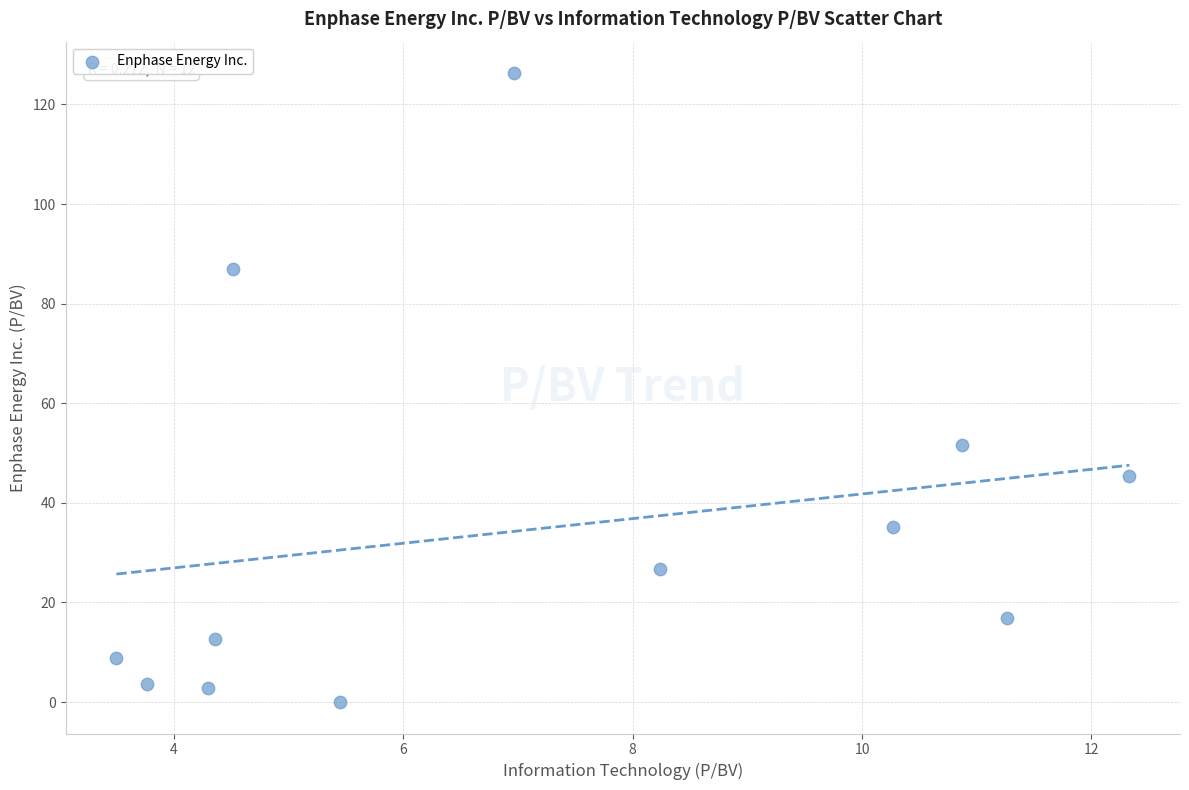

What is the average Y value?

34.7